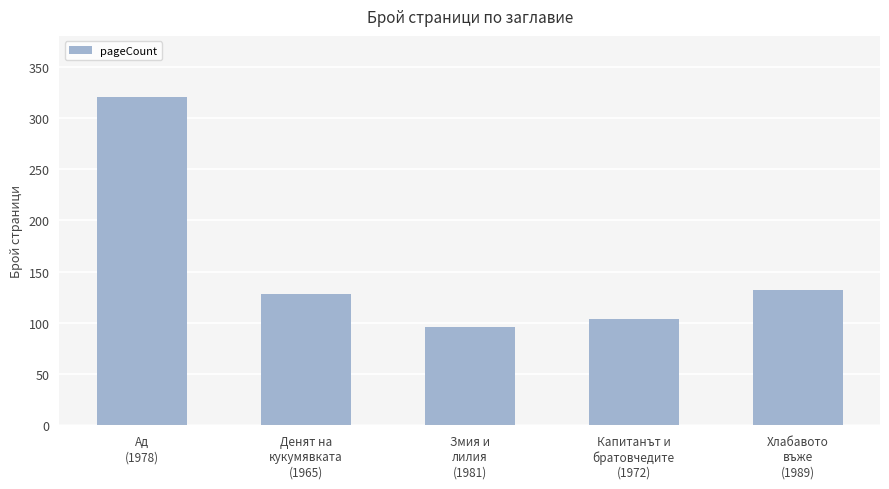

How many categories are shown in the chart?

5